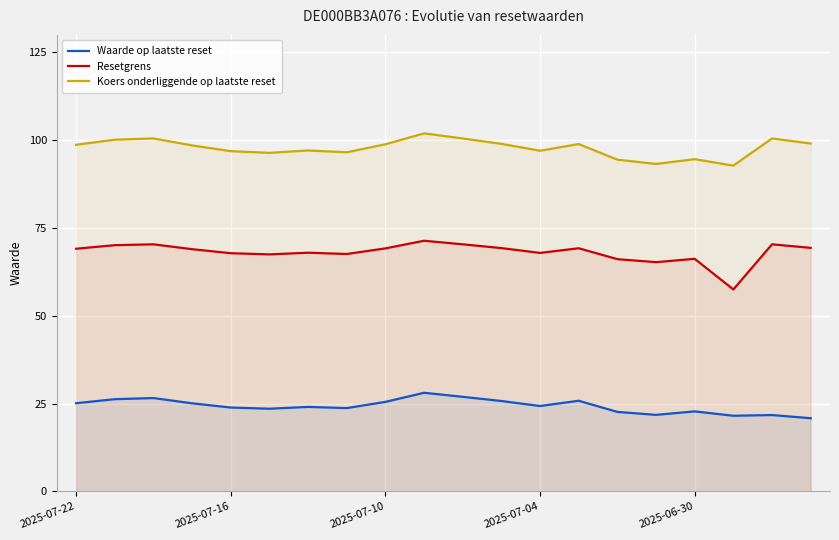

The value of Resetgrens at 2025-07-04 is 67.9. True or false?

True